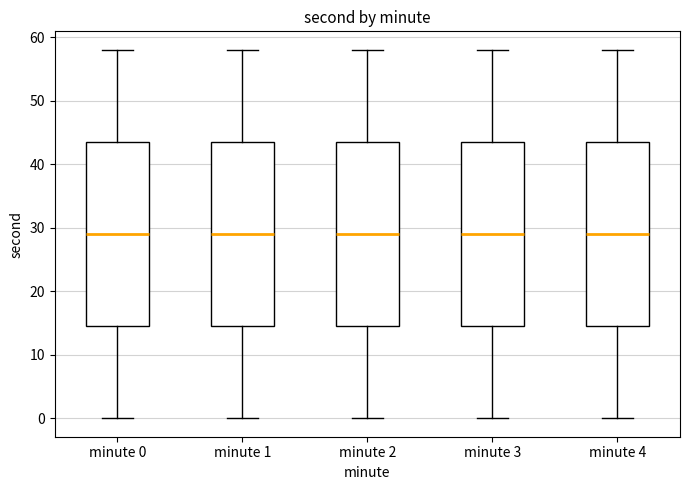

Reading left to right, transcribe this box plot: for each box, give where its median line is, the range the box spans, and where its two whiskers end, as read against the y-axis. The values are not printed on the chart, so give them approximately, as read against the axis.

minute 0: median 29, box 15 to 44, whiskers 0 to 58
minute 1: median 29, box 15 to 44, whiskers 0 to 58
minute 2: median 29, box 15 to 44, whiskers 0 to 58
minute 3: median 29, box 15 to 44, whiskers 0 to 58
minute 4: median 29, box 15 to 44, whiskers 0 to 58